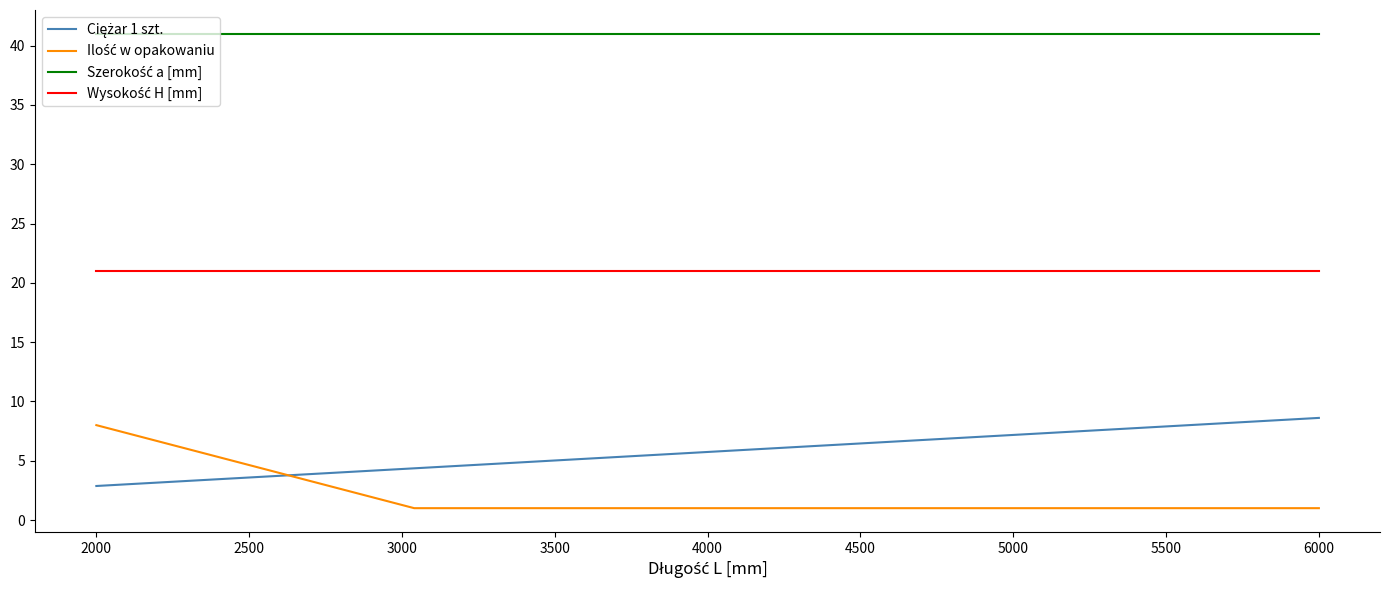

What is the maximum value shown in the chart?

41.0